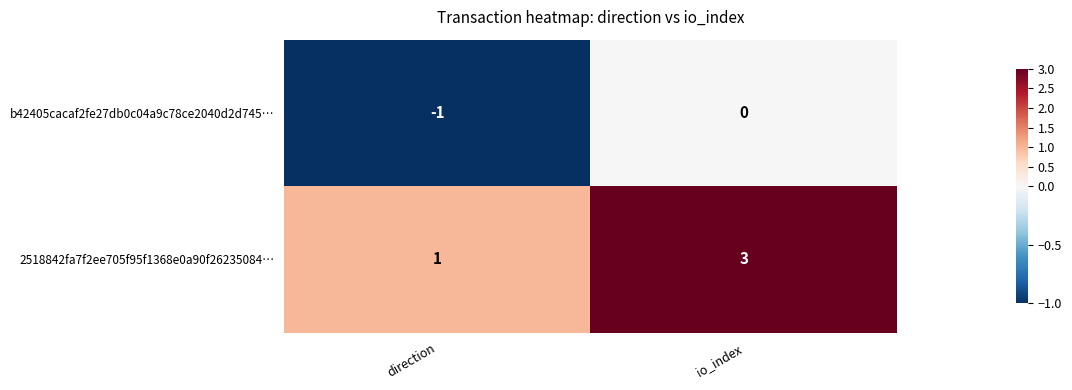

Reading left to right, what are all the values shown in this chart?

b42405cacaf2fe27db0c04a9c78ce2040d2d745…: -1	0
2518842fa7f2ee705f95f1368e0a90f26235084…: 1	3